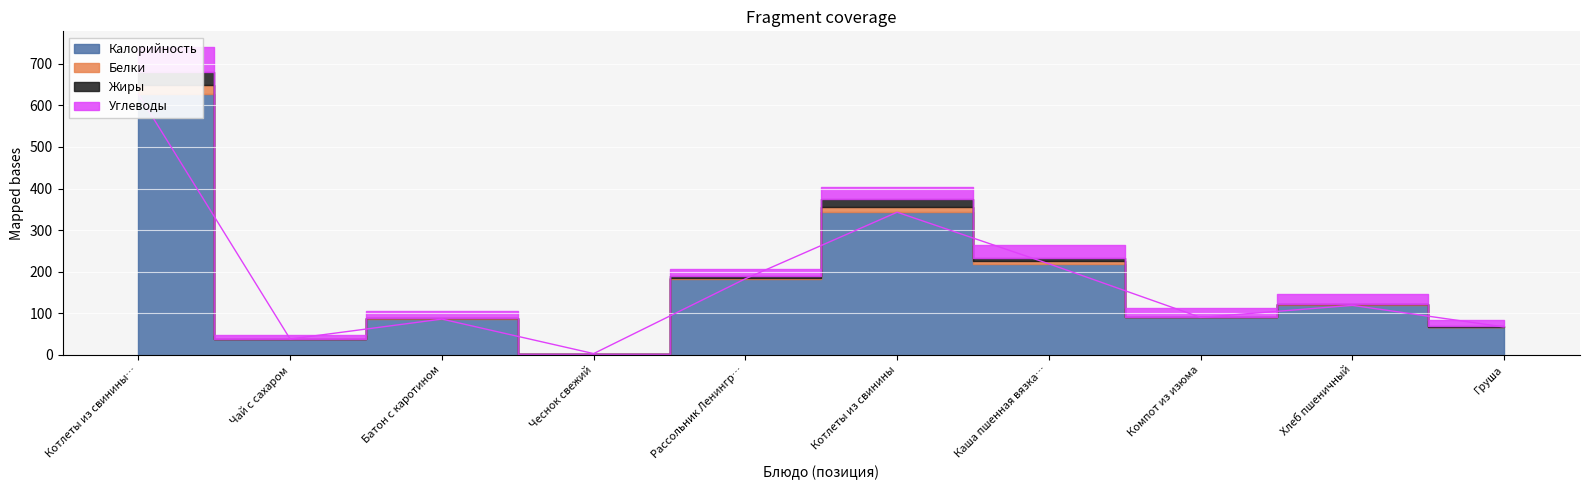

Reading left to right, list all the values displayed in this chart.

Калорийность: Котлеты из свинины с макаронами=627	Чай с сахаром=38	Батон с каротином=86	Чеснок свежий=3	Рассольник Ленинградский=183	Котлеты из свинины=343	Каша пшенная вязкая=219	Компот из изюма=90	Хлеб пшеничный=119	Груша=67
Белки: Котлеты из свинины с макаронами=22	Чай с сахаром=0	Батон с каротином=2	Чеснок свежий=0	Рассольник Ленинградский=2	Котлеты из свинины=13	Каша пшенная вязкая=6	Компот из изюма=0	Хлеб пшеничный=4	Груша=1
Жиры: Котлеты из свинины с макаронами=32	Чай с сахаром=0	Батон с каротином=1	Чеснок свежий=0	Рассольник Ленинградский=5	Котлеты из свинины=18	Каша пшенная вязкая=7	Компот из изюма=0	Хлеб пшеничный=0	Груша=1
Углеводы: Котлеты из свинины с макаронами=60	Чай с сахаром=10	Батон с каротином=17	Чеснок свежий=0	Рассольник Ленинградский=17	Котлеты из свинины=29	Каша пшенная вязкая=32	Компот из изюма=23	Хлеб пшеничный=24	Груша=15